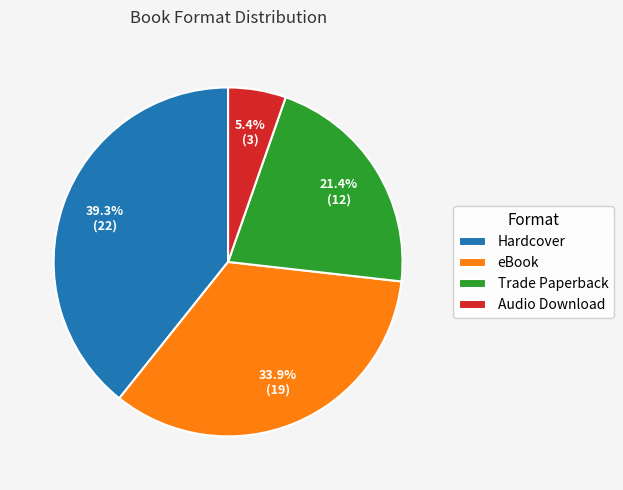

What is the smallest slice in the pie chart?

Audio Download